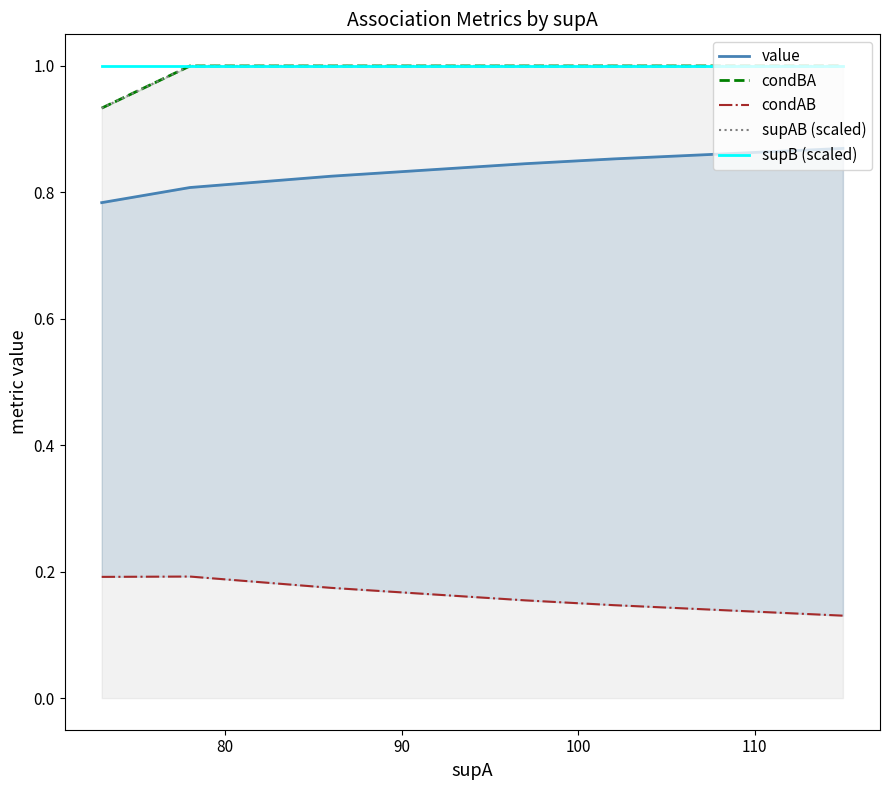

The value of value at 70 is 0.4. True or false?

False